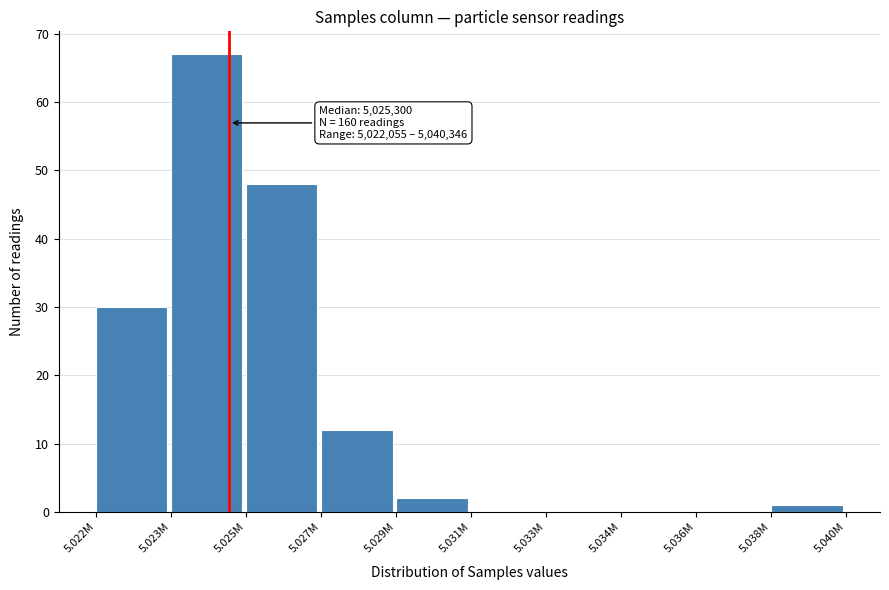

Reading left to right, what are all the values shown in this chart?

5.022M=30	5.023M=67	5.025M=48	5.027M=12	5.029M=2	5.031M=0	5.033M=0	5.034M=0	5.036M=0	5.038M=1